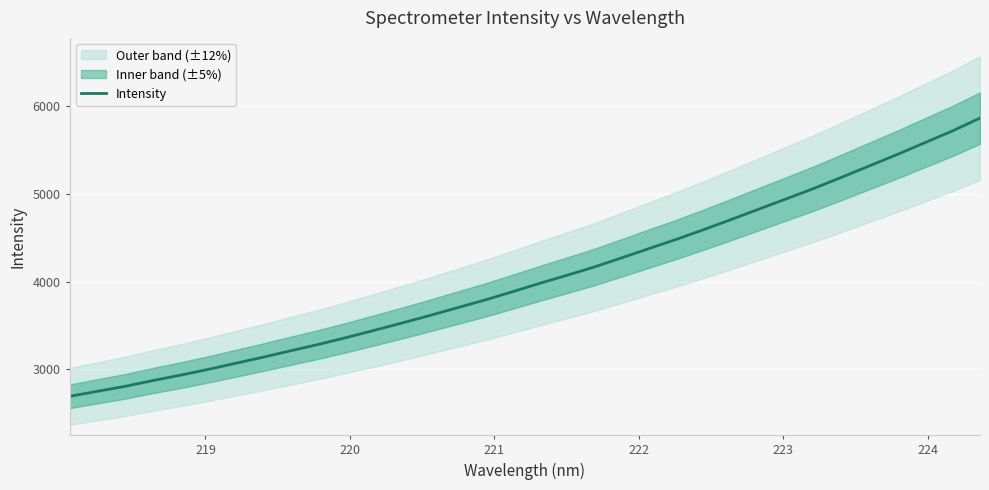

Reading left to right, list all the values displayed in this chart.

2693.3	2750.5	2806.7	2872.3	2933.8	2999.0	3068.8	3138.4	3211.7	3283.6	3360.6	3442.0	3524.5	3609.5	3697.8	3785.4	3879.6	3976.2	4069.3	4164.2	4269.2	4375.8	4481.5	4592.9	4708.6	4826.5	4943.9	5062.6	5188.9	5317.2	5445.6	5579.4	5713.1	5858.9